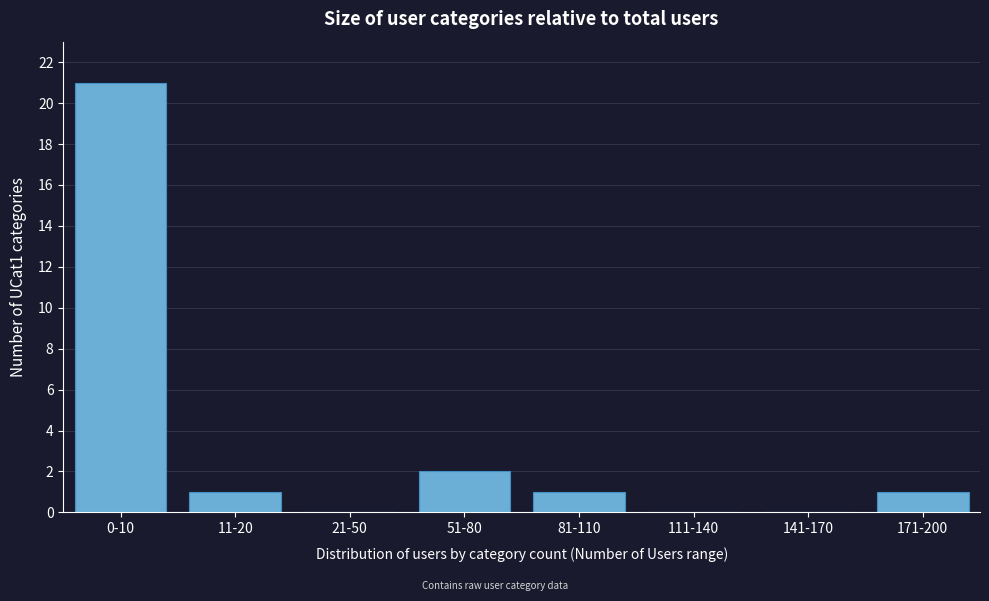

Reading left to right, transcribe all the data shown in this chart.

0-10=21	11-20=1	21-50=0	51-80=2	81-110=1	111-140=0	141-170=0	171-200=1